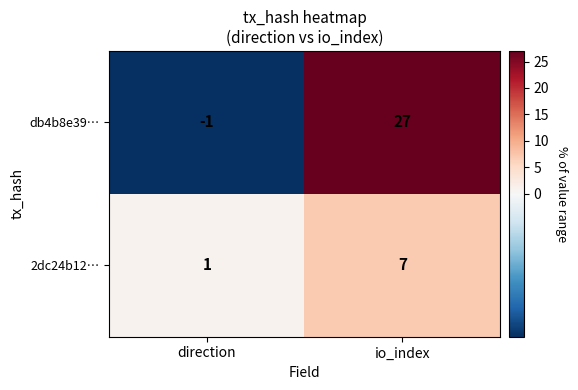

True or false: db4b8e39… has a value of 0 at direction.

False